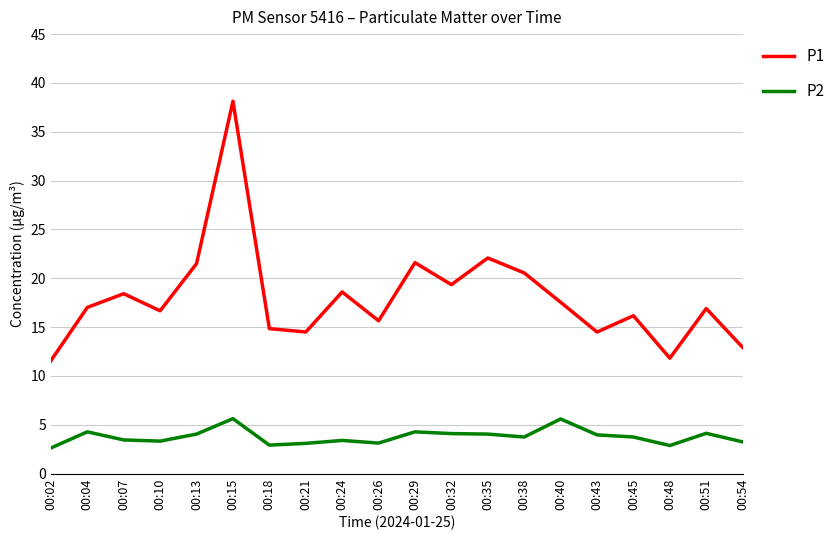

Is it true that P1 equals 18.4 at 00:07?

True